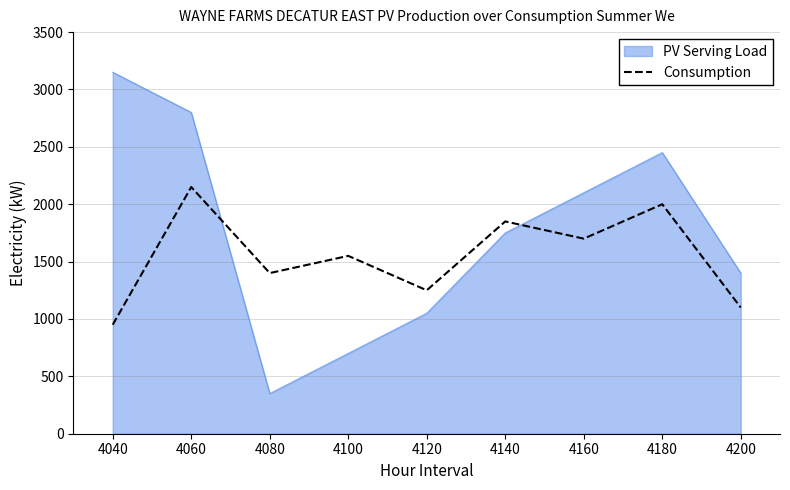

At 4080, list the series in order from largest to smallest.

Consumption, PV Serving Load